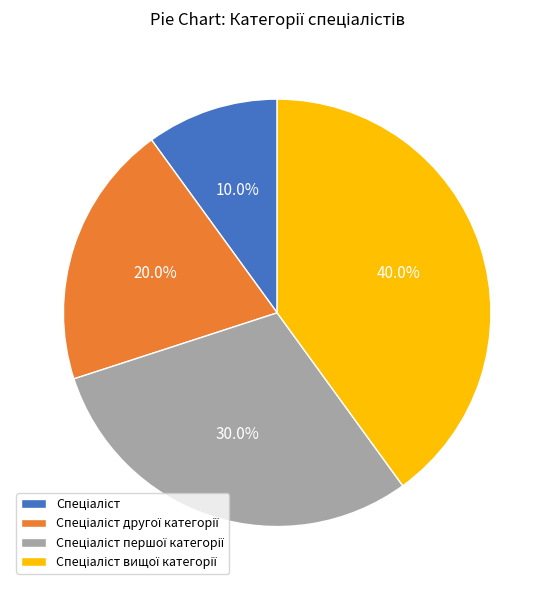

Is there any slice that represents more than half of the pie?

No